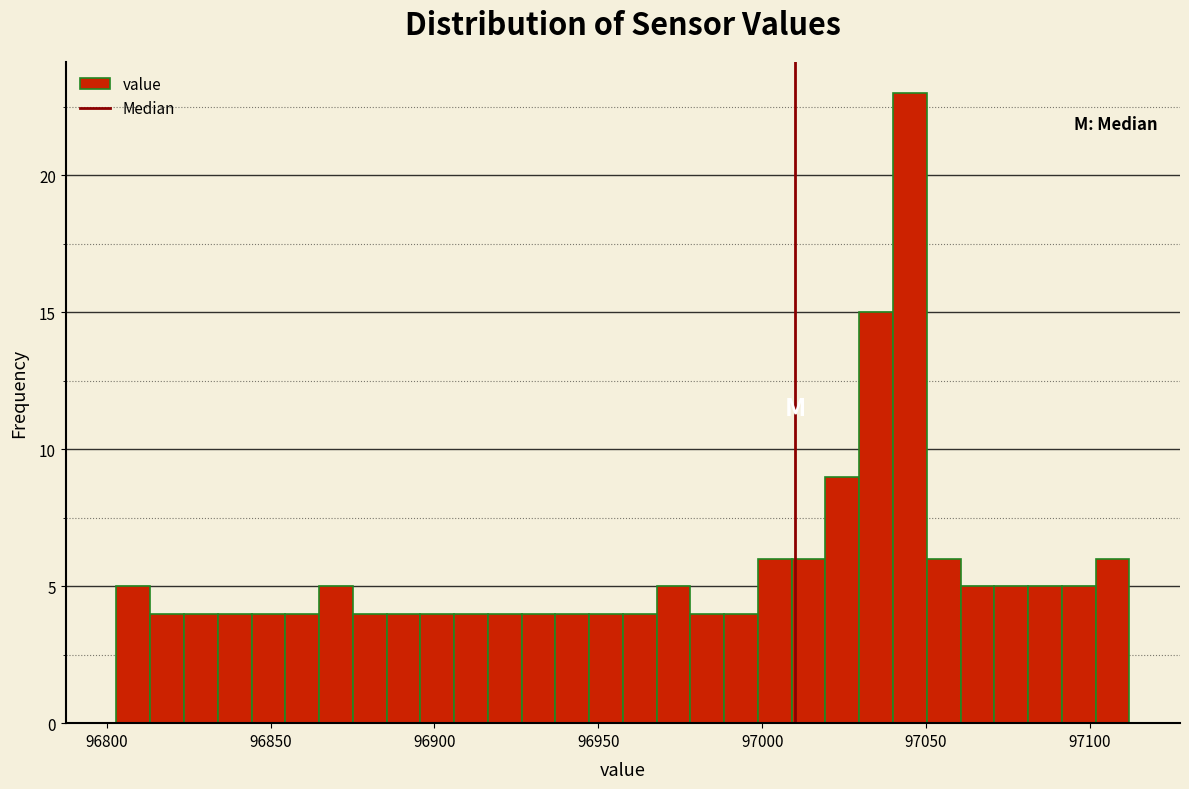

Around what value on the x-axis is the tallest bar? Give the approximate position of its centre, as read against the axis.

97045